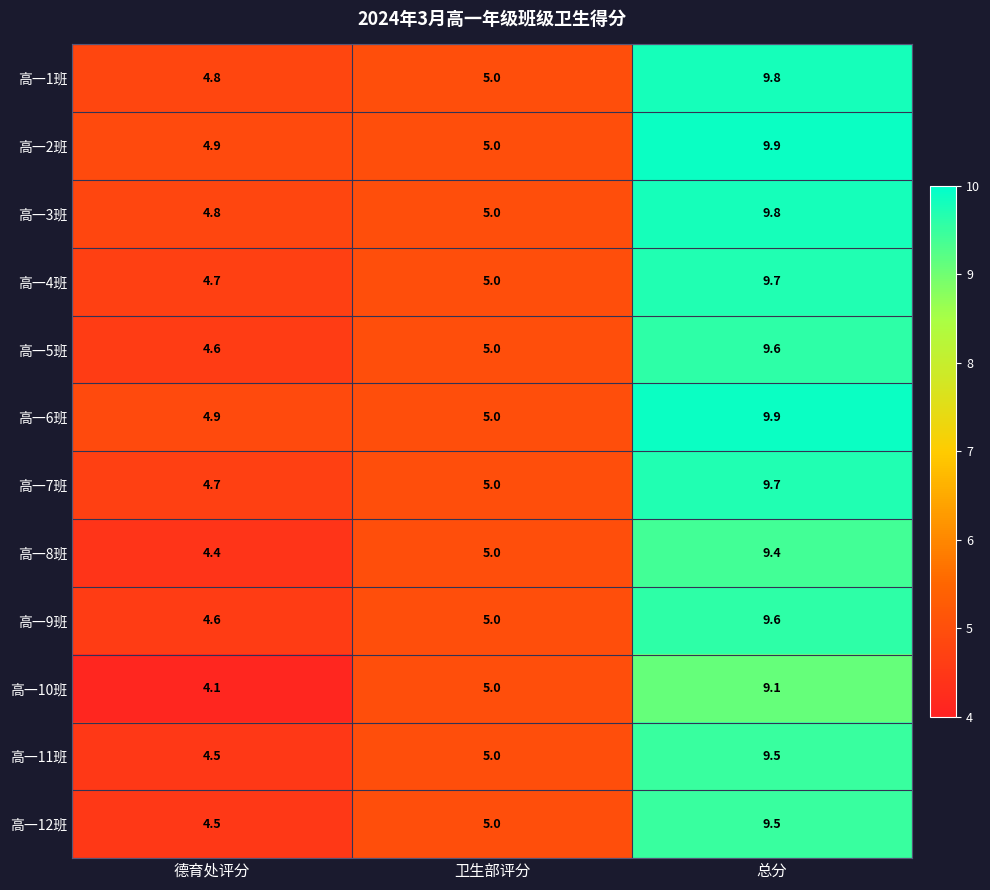

What is the minimum value shown in the chart?

4.1